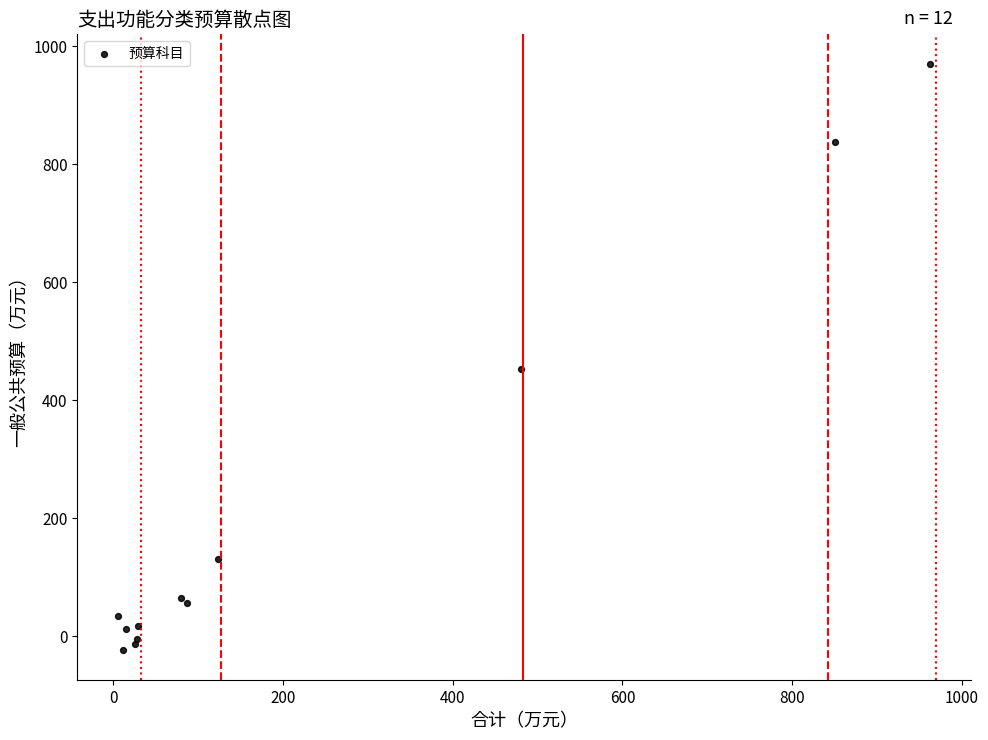

What Y value in the scatter plot is closest to 473?

453.6